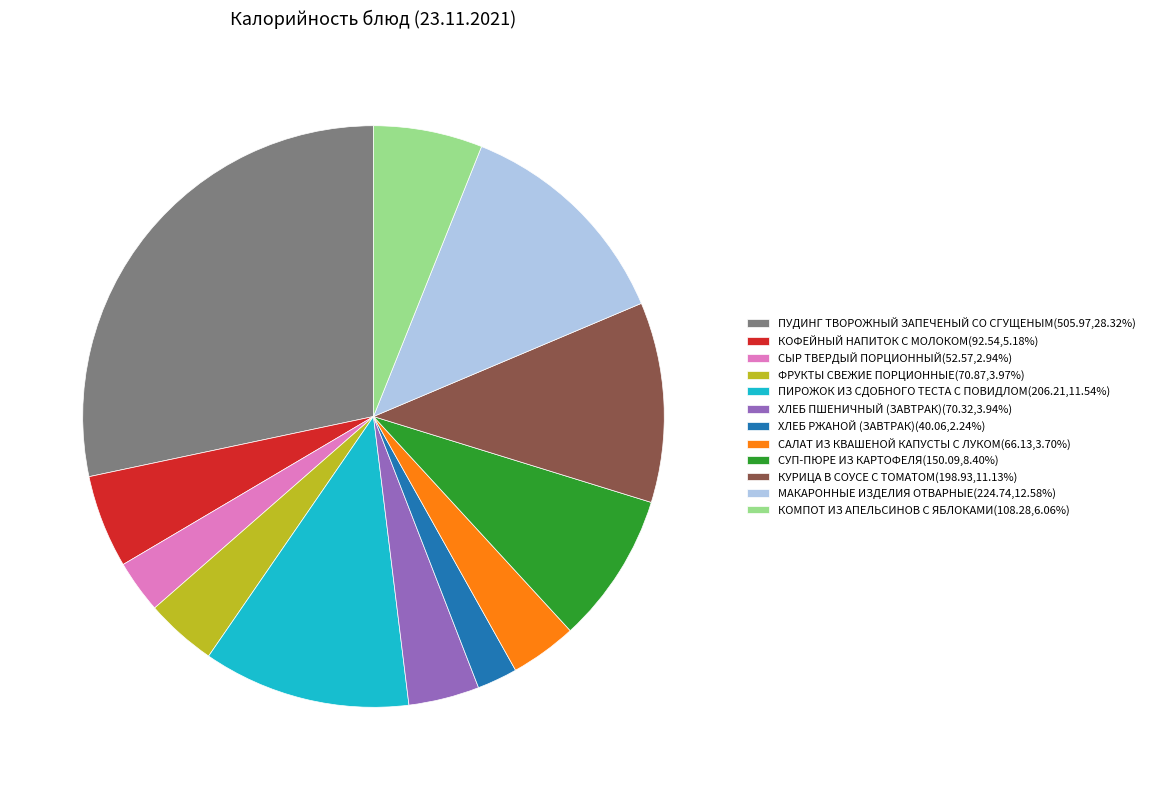

The СЫР ТВЕРДЫЙ ПОРЦИОННЫЙ slice represents 16% of the pie. True or false?

False